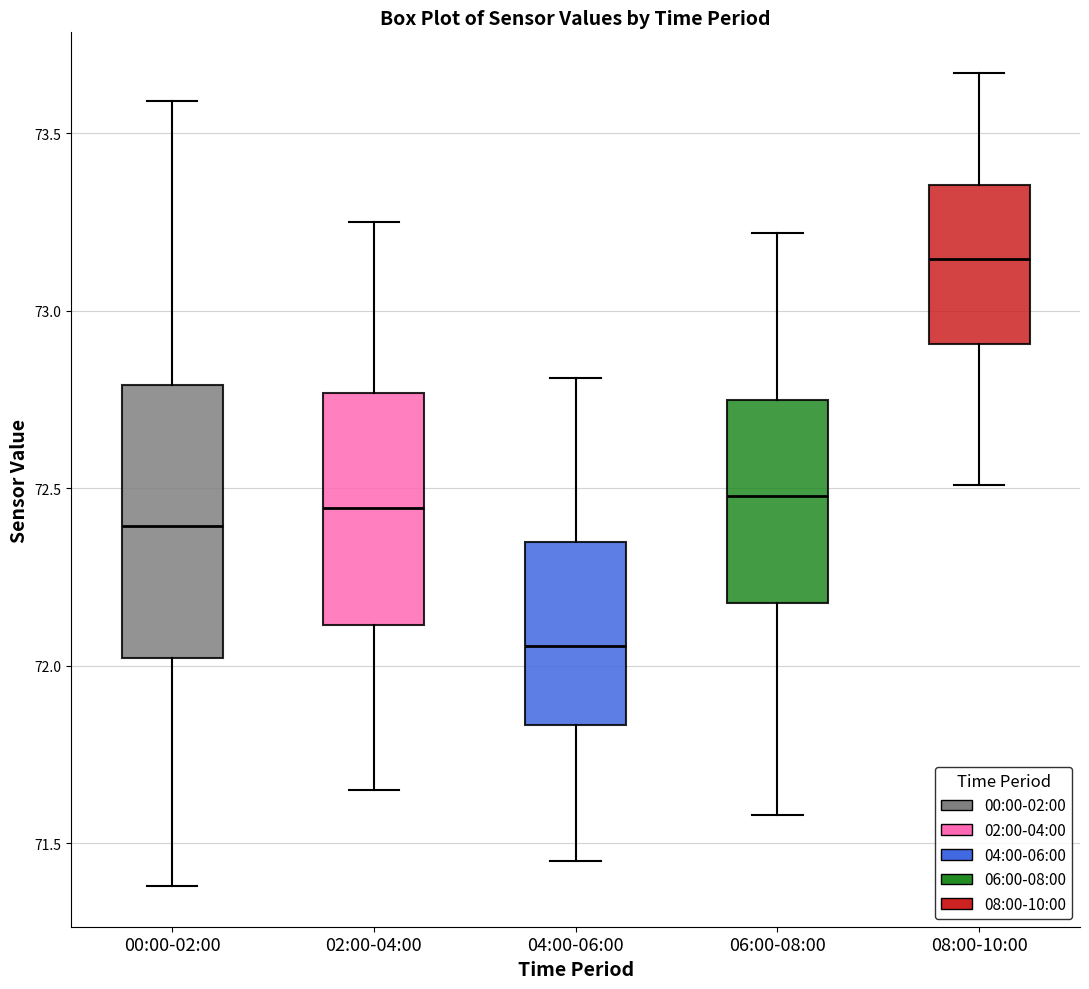

Reading left to right, read every box against the y-axis: the position of its median line, the range the box covers, and the ends of its whiskers. The values are not printed on the chart, so give them approximately, as read against the axis.

00:00-02:00: median 72.40, box 72.00 to 72.80, whiskers 71.40 to 73.60
02:00-04:00: median 72.45, box 72.10 to 72.75, whiskers 71.65 to 73.25
04:00-06:00: median 72.05, box 71.85 to 72.35, whiskers 71.45 to 72.80
06:00-08:00: median 72.50, box 72.20 to 72.75, whiskers 71.60 to 73.20
08:00-10:00: median 73.15, box 72.90 to 73.35, whiskers 72.50 to 73.65